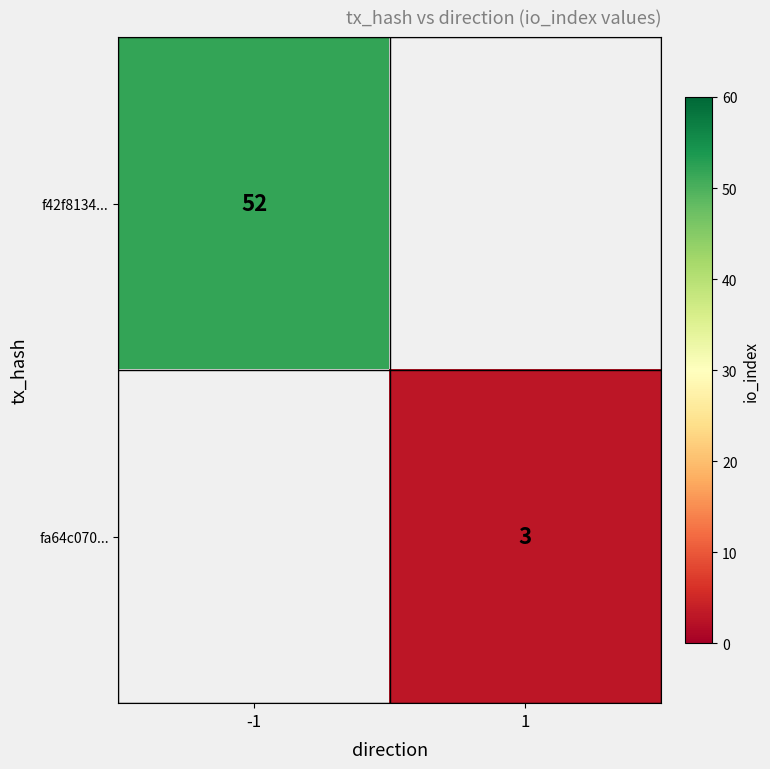

Is the value of f42f8134... at -1 greater than the value of fa64c070... at 1?

Yes